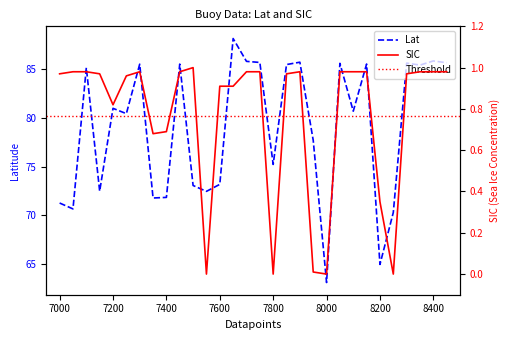

Which series changed the most between 7400 and 20?

Lat